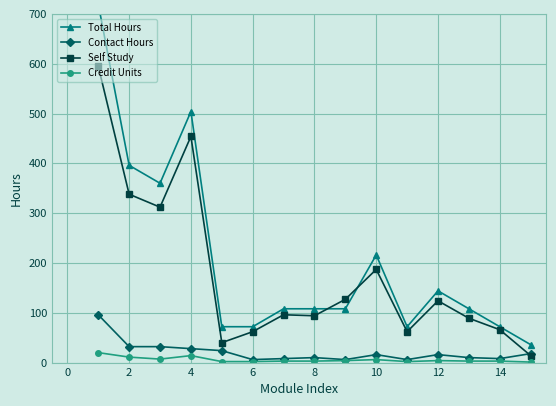

True or false: Contact Hours has more than 1 interior local peaks.

True